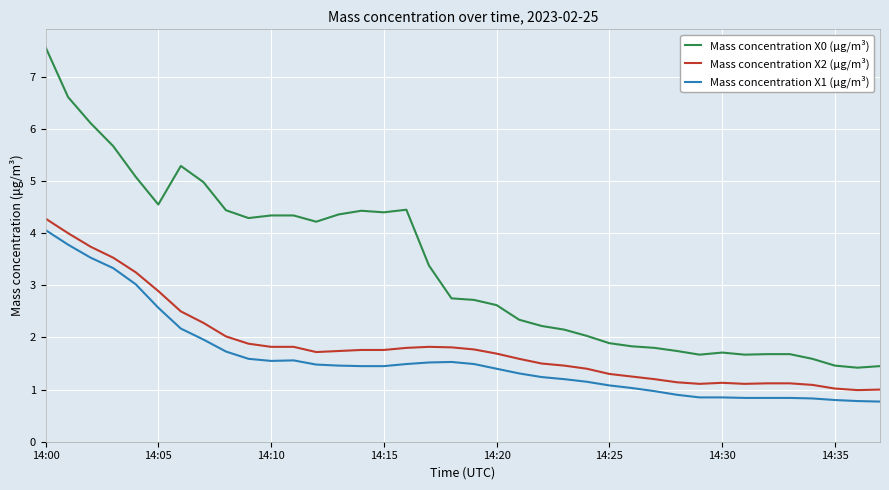

Rank the series by their average value, from highest to lowest.

Mass concentration X0 (μg/m³), Mass concentration X2 (μg/m³), Mass concentration X1 (μg/m³)